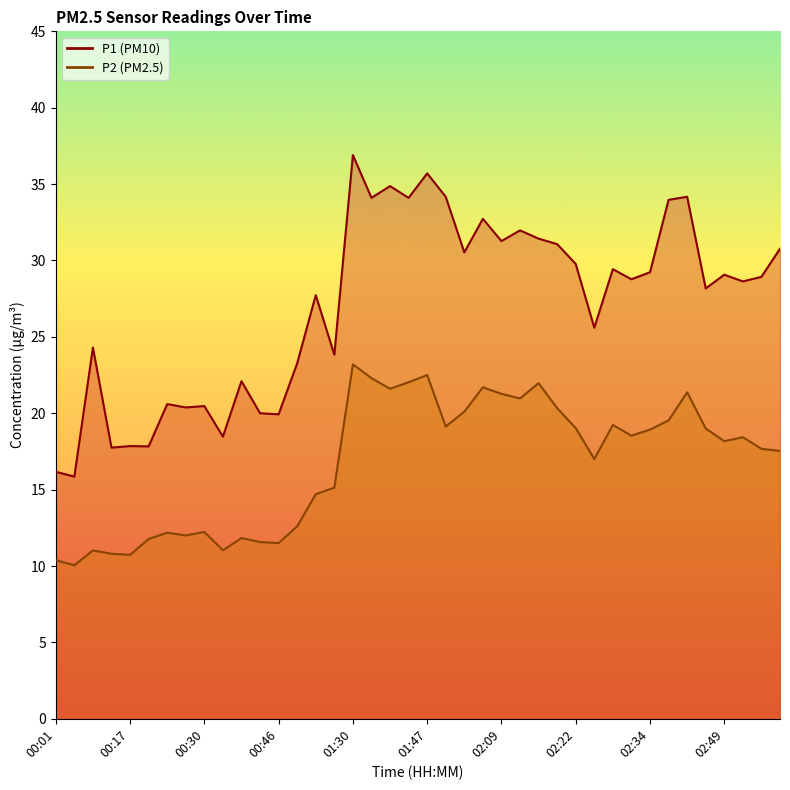

True or false: P1 and P2 cross at least once.

False